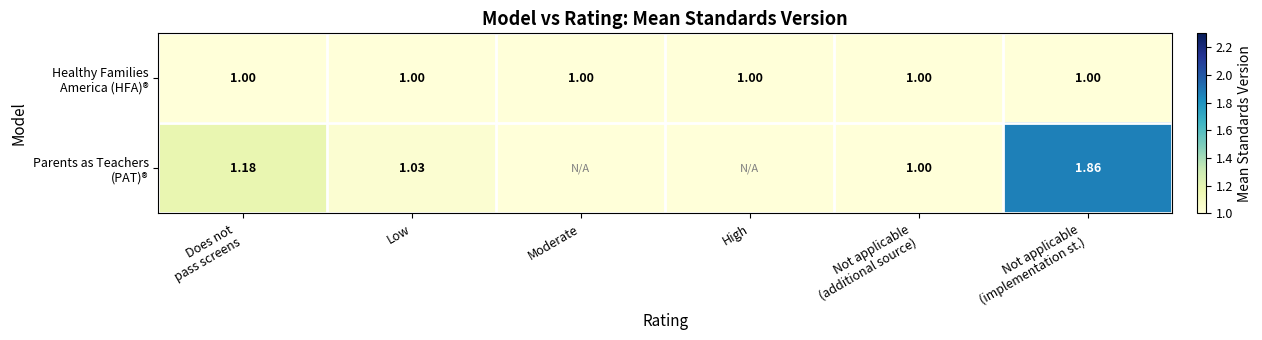

Where does the Parents as Teachers (PAT)® series first go above 1?

Does not pass screens